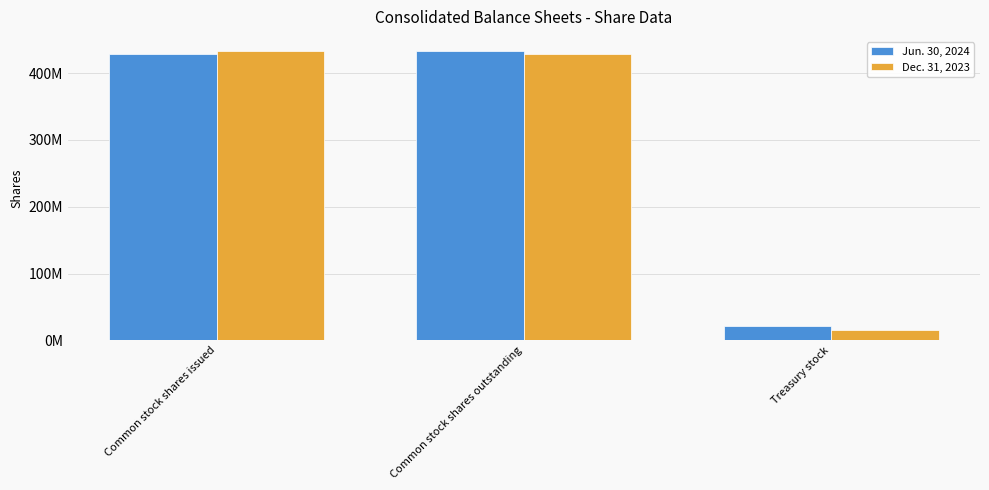

What are all the series names shown in the legend?

Jun. 30, 2024, Dec. 31, 2023